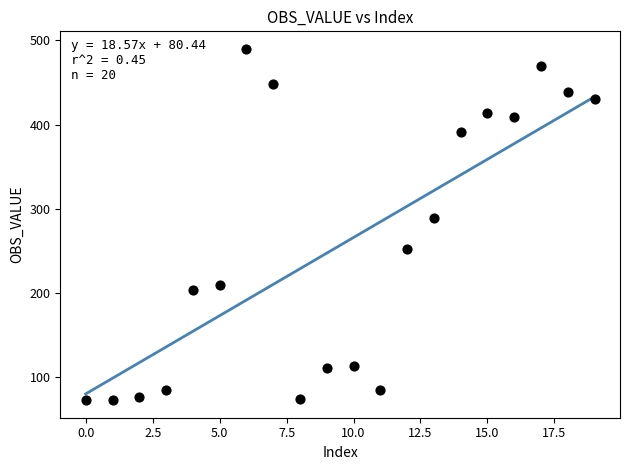

What is the range of Y values (max minus min)?

417.0